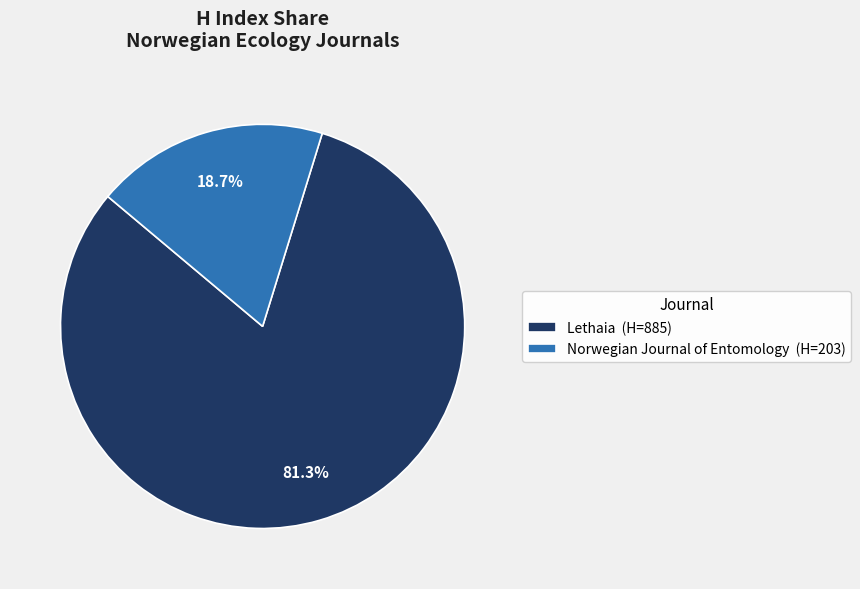

How many segments does this pie chart have?

2